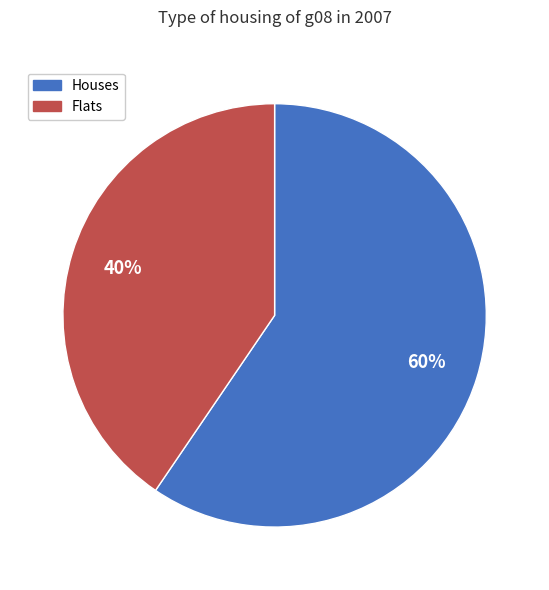

To the nearest percent, what is the average slice percentage?

50%